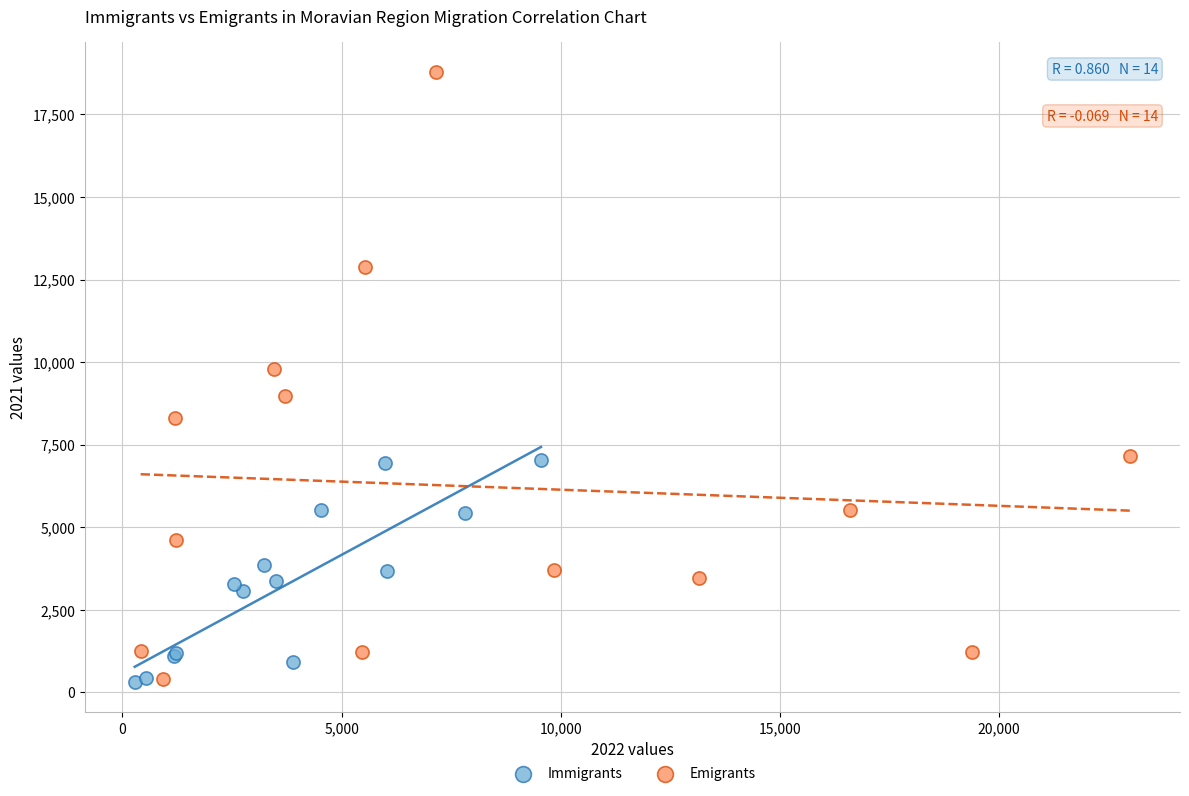

Which series has the largest Y range (max minus min)?

Emigrants